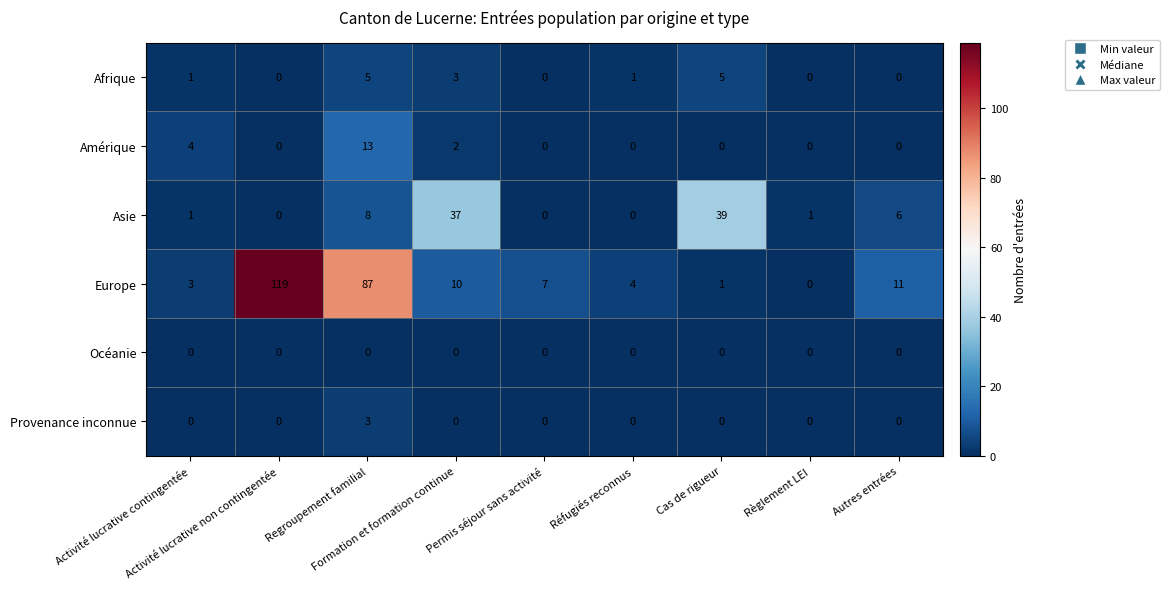

How many values in Afrique are above zero?

5